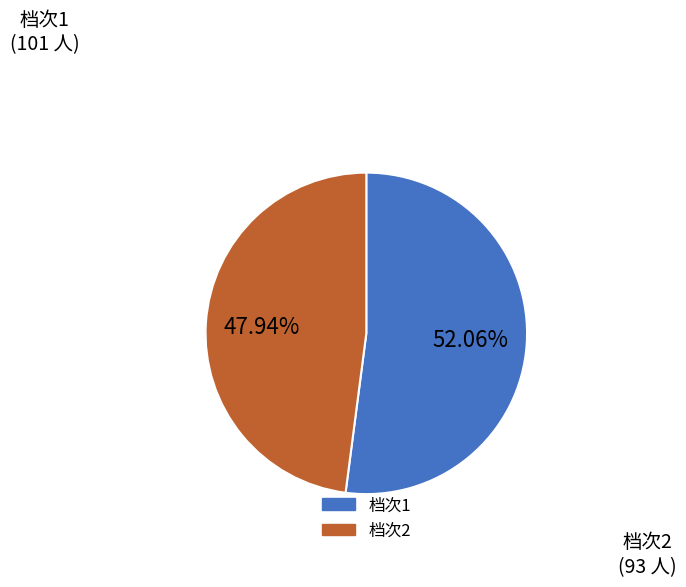

Does any single category account for the majority?

Yes